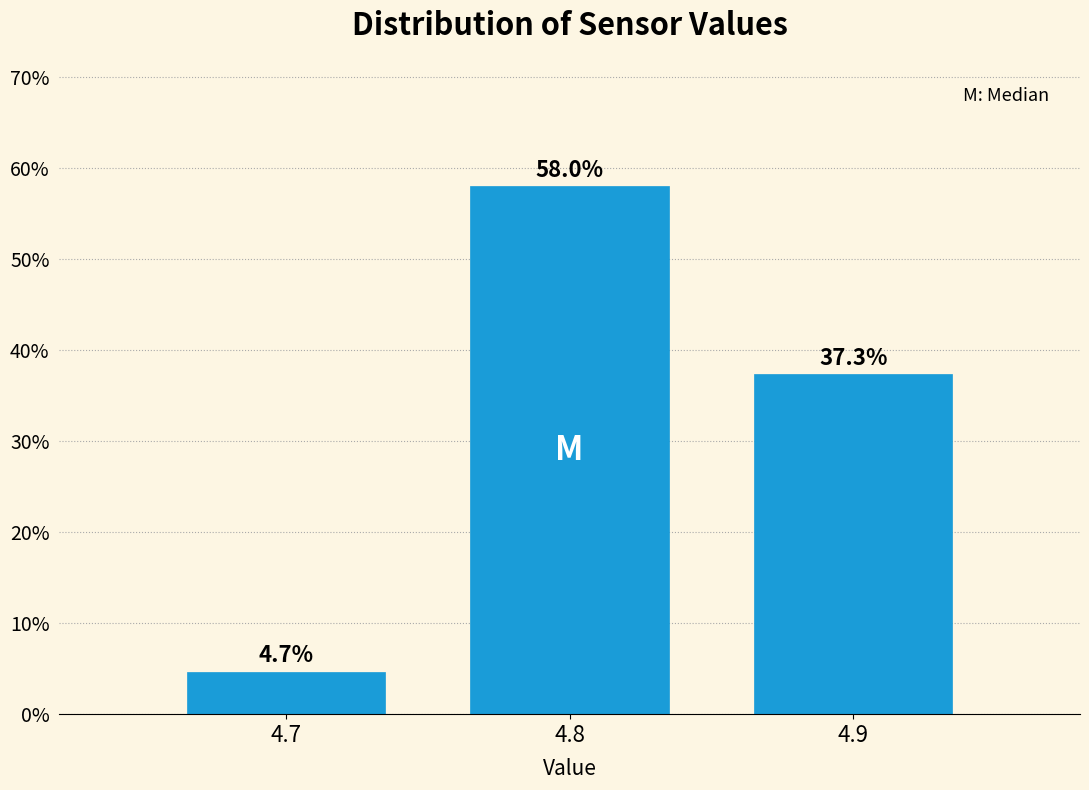

Reading left to right, transcribe all the data shown in this chart.

4.7=4.7	4.8=58.0	4.9=37.3